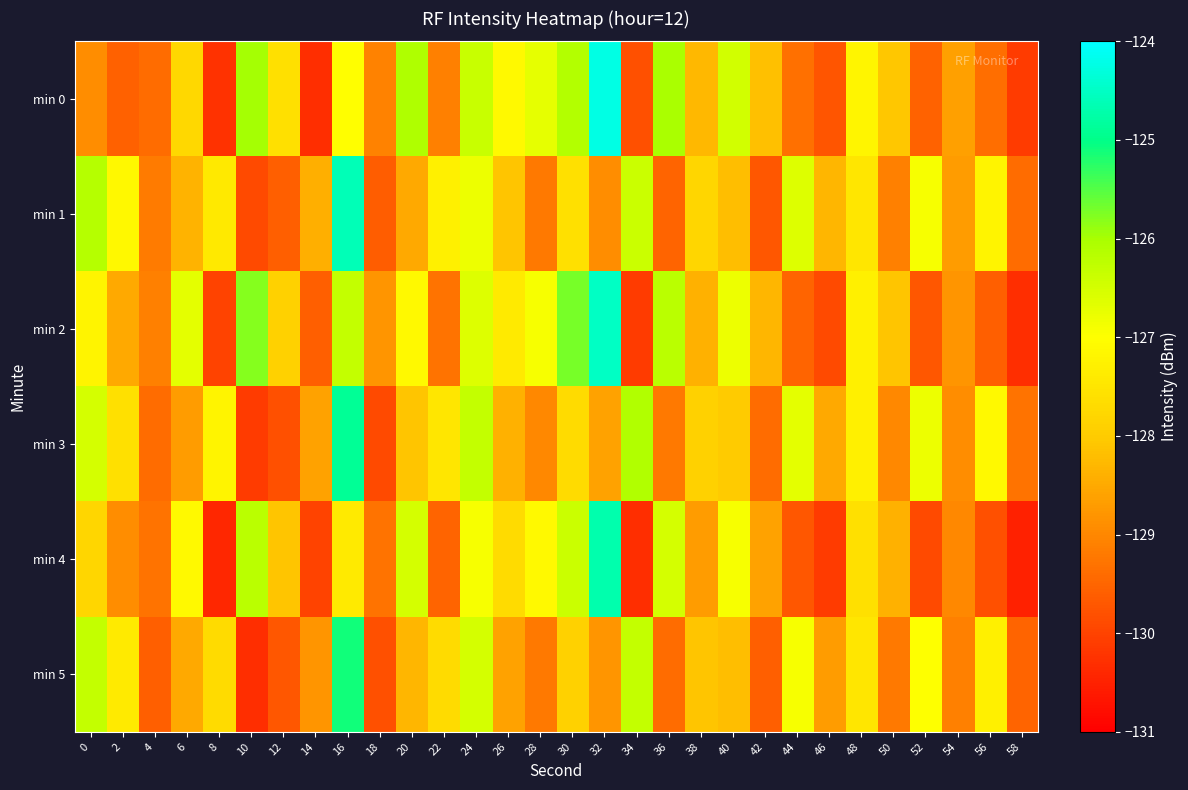

At 52, list the series in order from smallest to largest.

min 4, min 2, min 0, min 5, min 1, min 3